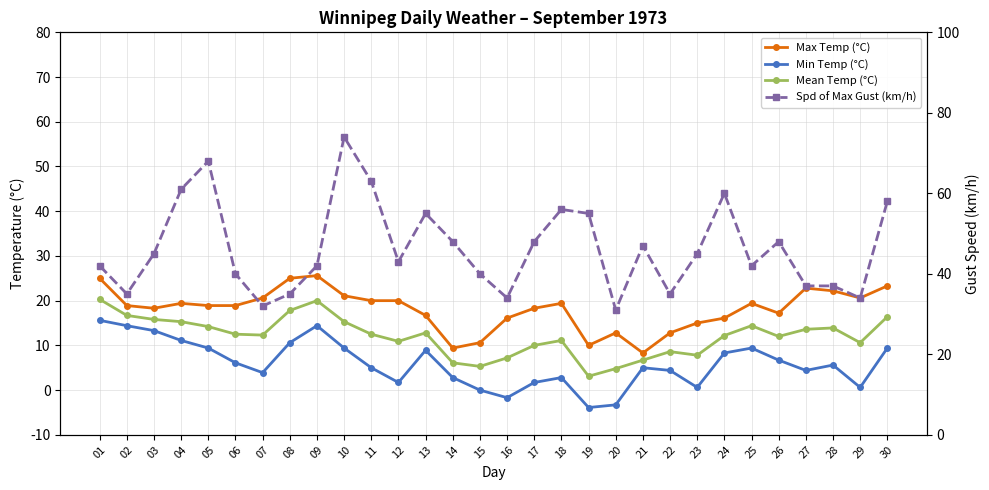

True or false: Min Temp (°C) and Max Temp (°C) cross at least once.

False